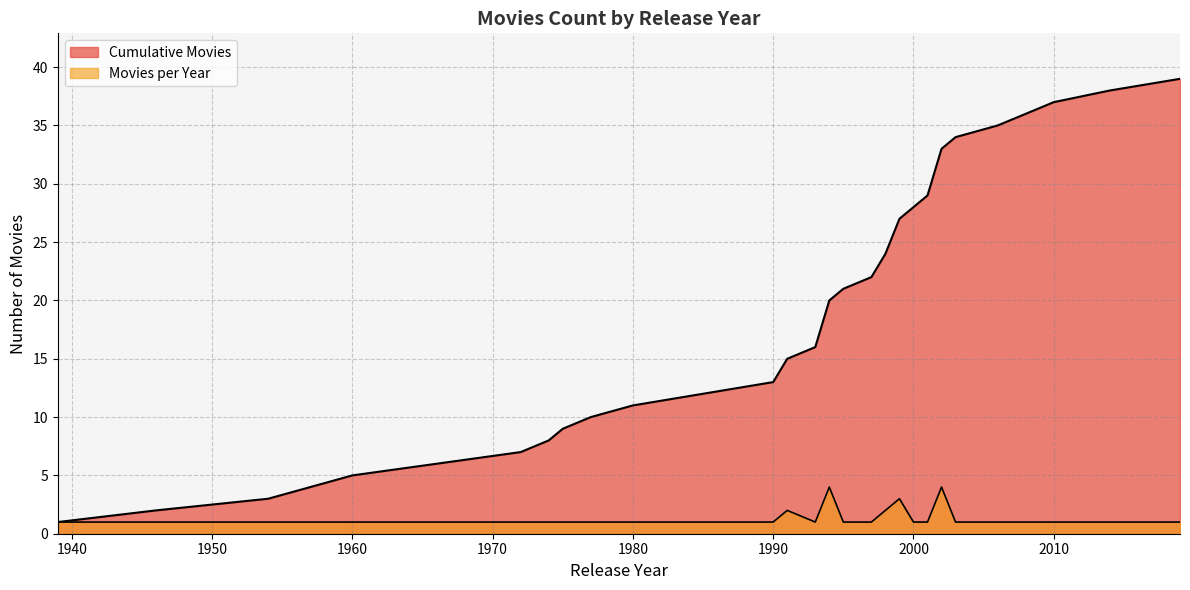

Where is the first local minimum?

1993